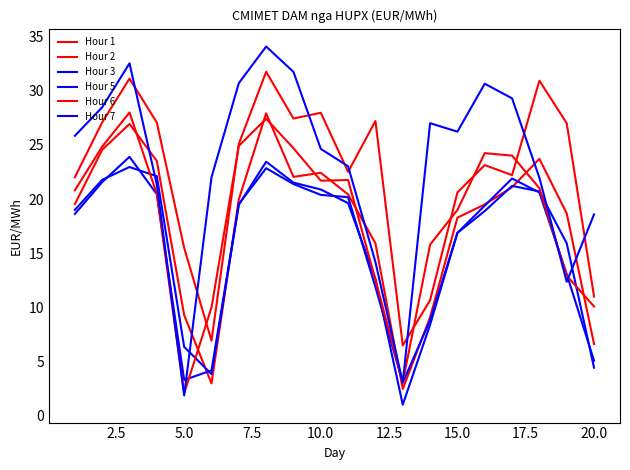

Does the chart have visible grid lines?

No